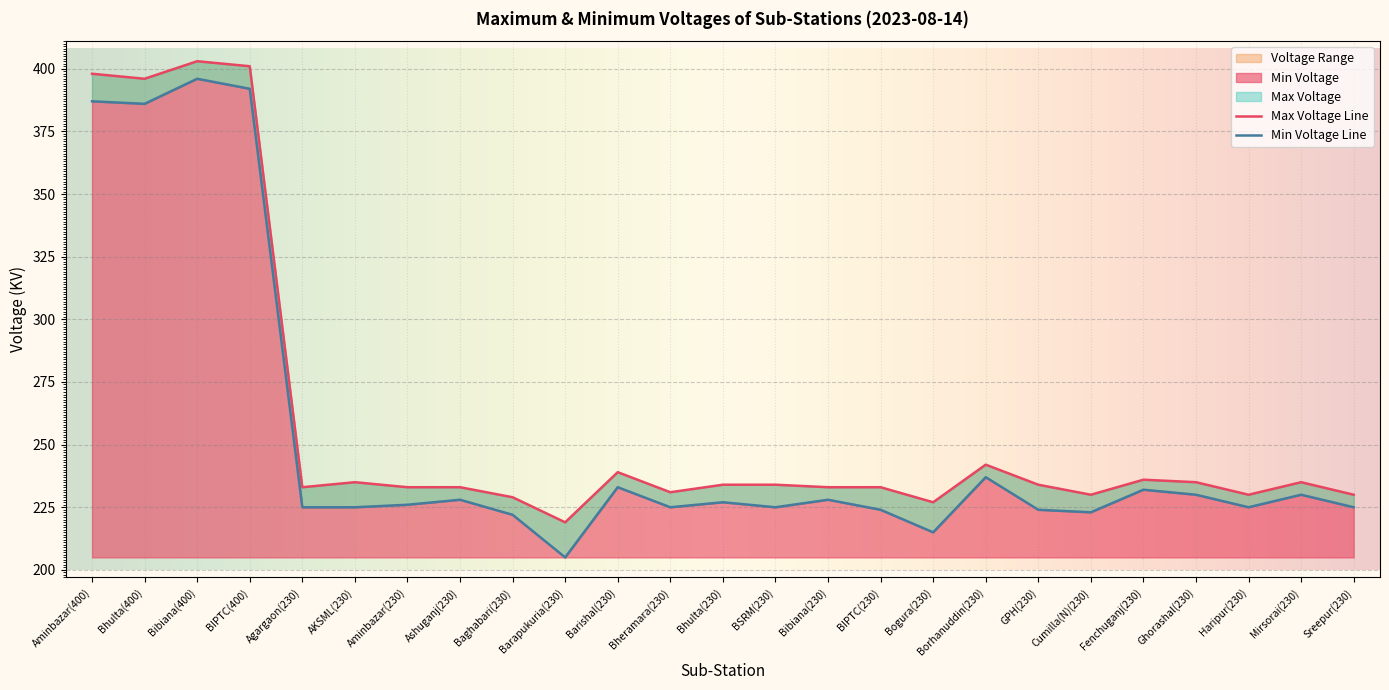

True or false: Max Voltage and Min Voltage cross at least once.

False